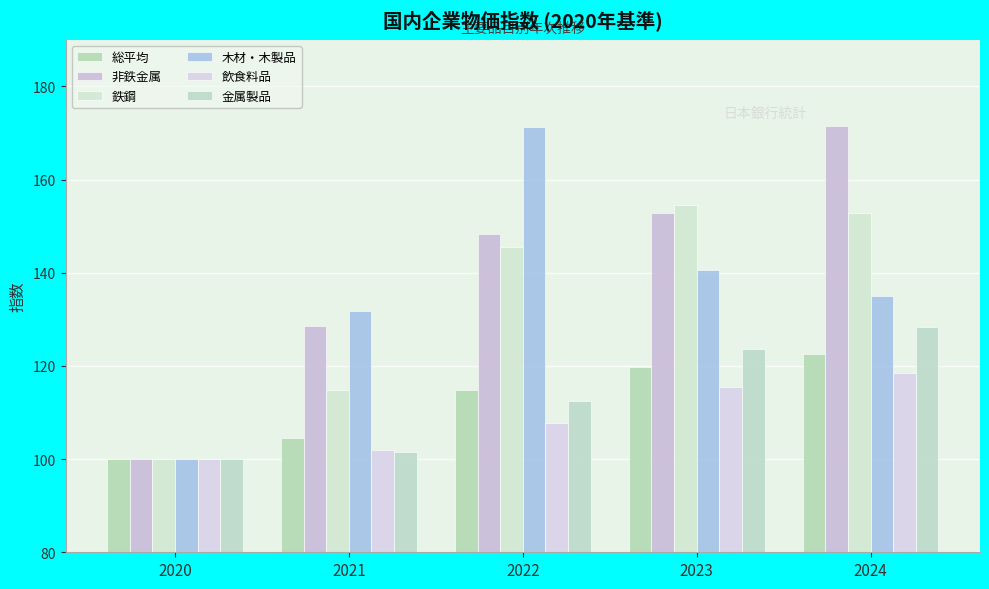

How many categories are shown in the chart?

5